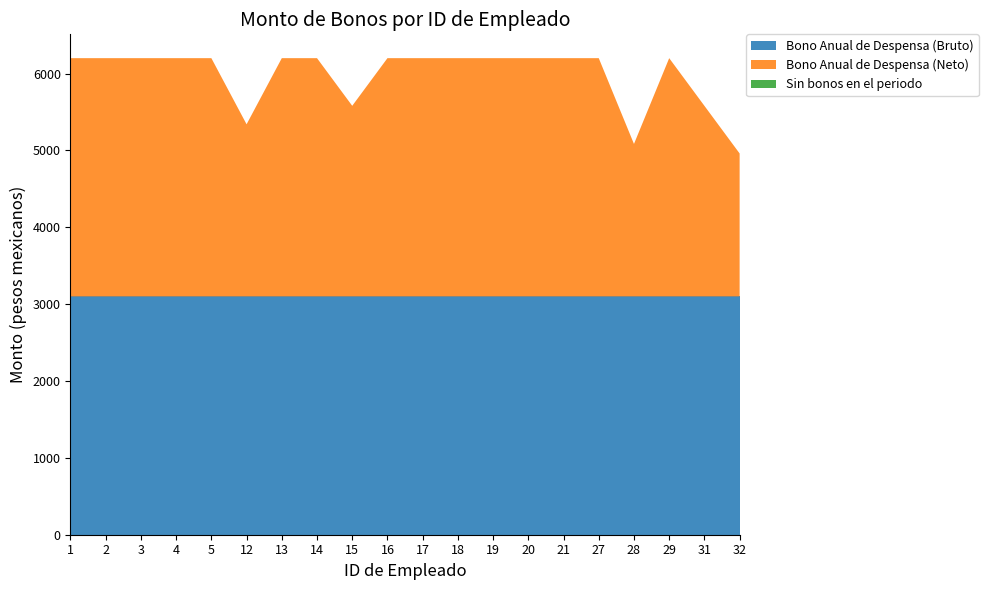

Reading left to right, transcribe all the data shown in this chart.

Bono Anual de Despensa (Bruto): 3100.0	3100.0	3100.0	3100.0	3100.0	3100.0	3100.0	3100.0	3100.0	3100.0	3100.0	3100.0	3100.0	3100.0	3100.0	3100.0	3100.0	3100.0	3100.0	3100.0
Bono Anual de Despensa (Neto): 3100.0	3100.0	3100.0	3100.0	3100.0	2239.8	3100.0	3100.0	2480.0	3100.0	3100.0	3100.0	3100.0	3100.0	3100.0	3100.0	1984.0	3100.0	2480.0	1860.0
Sin bonos en el periodo: 0.0	0.0	0.0	0.0	0.0	0.0	0.0	0.0	0.0	0.0	0.0	0.0	0.0	0.0	0.0	0.0	0.0	0.0	0.0	0.0